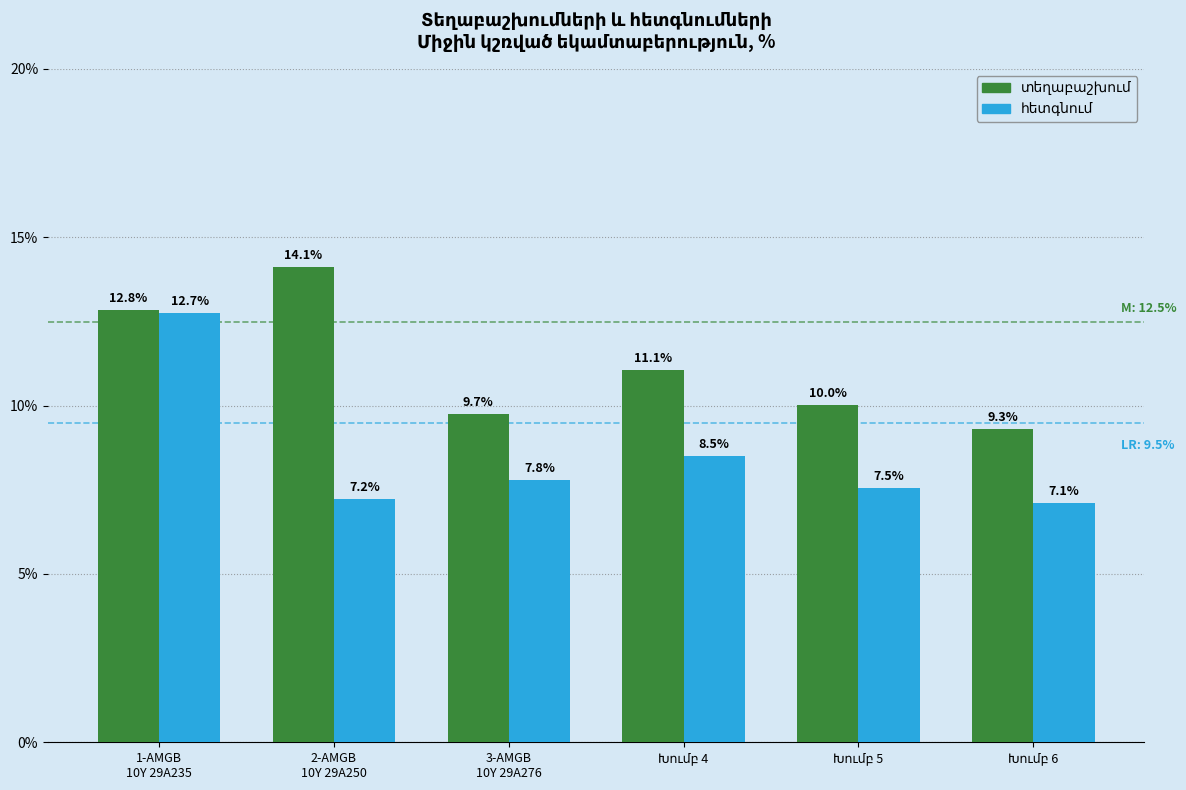

Which category has the highest value across all series?

2-AMGB
10Y 29A250